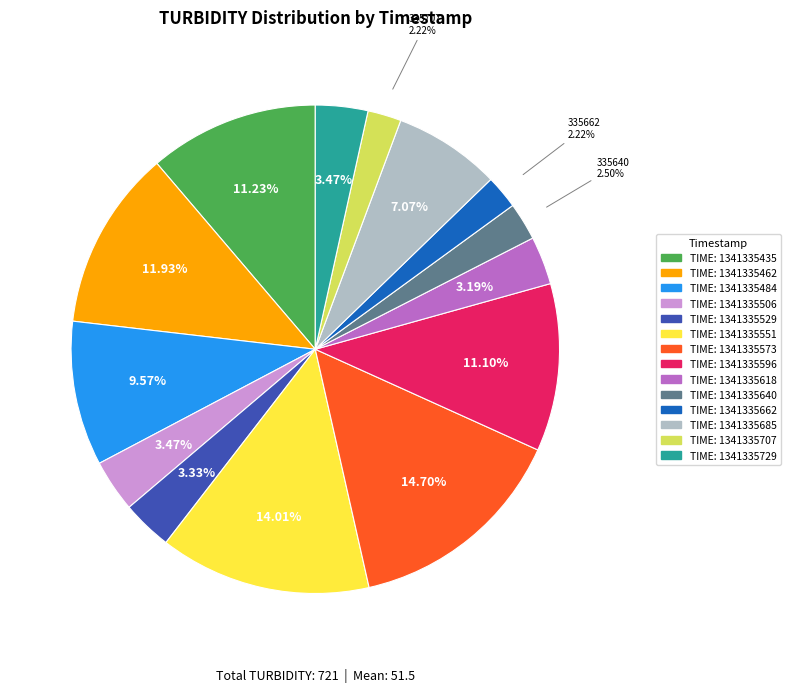

Is there a majority slice in this chart?

No